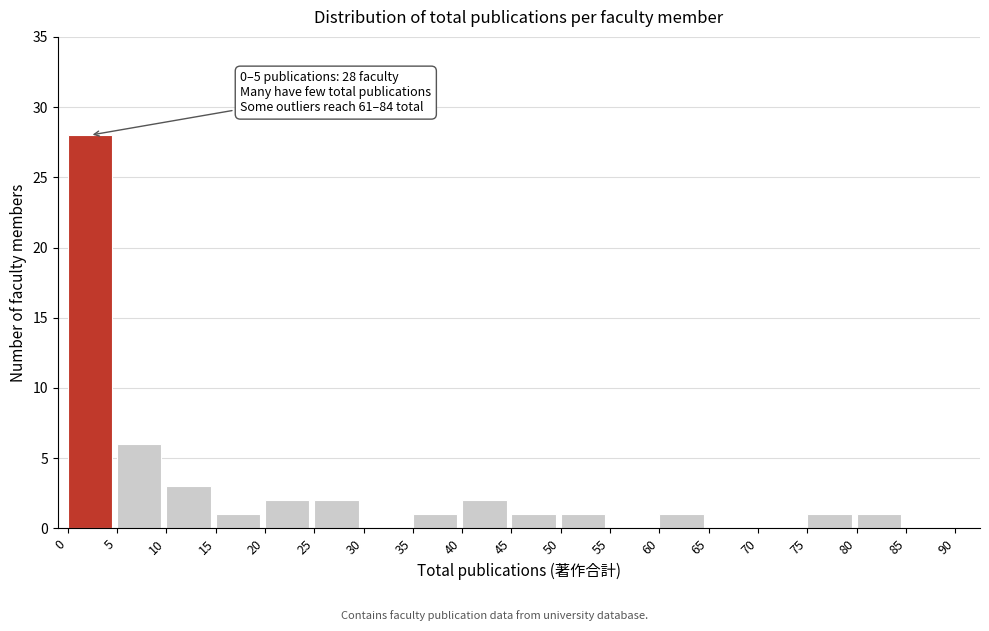

Which range on the x-axis has the tallest bar?

0 to 5